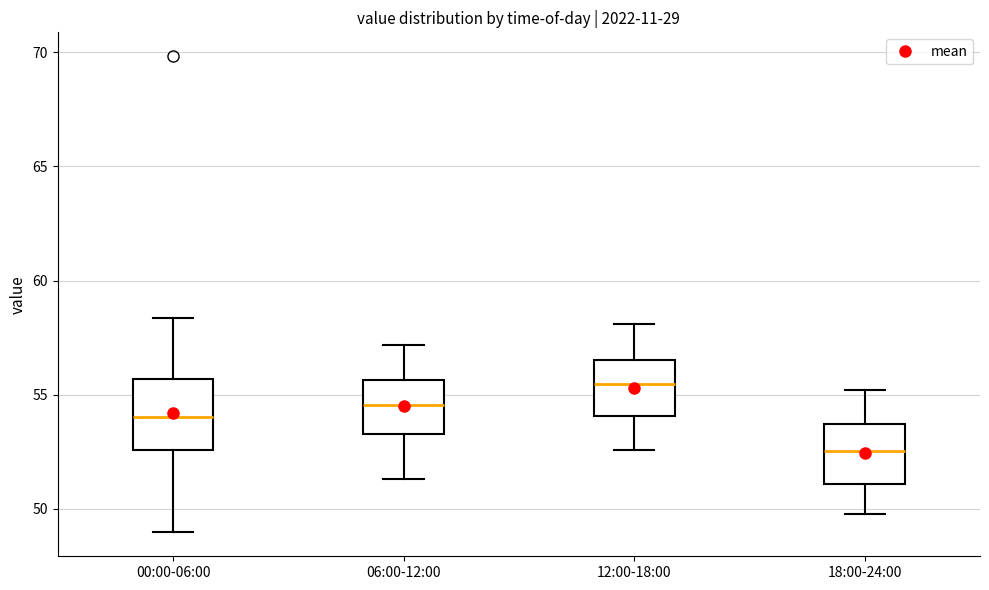

Which box has the highest median line?

12:00-18:00